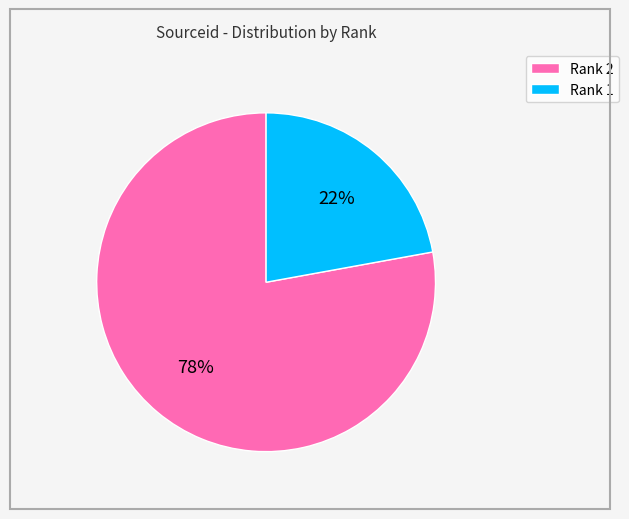

Is it true that Rank 1 is 22% of the pie?

True